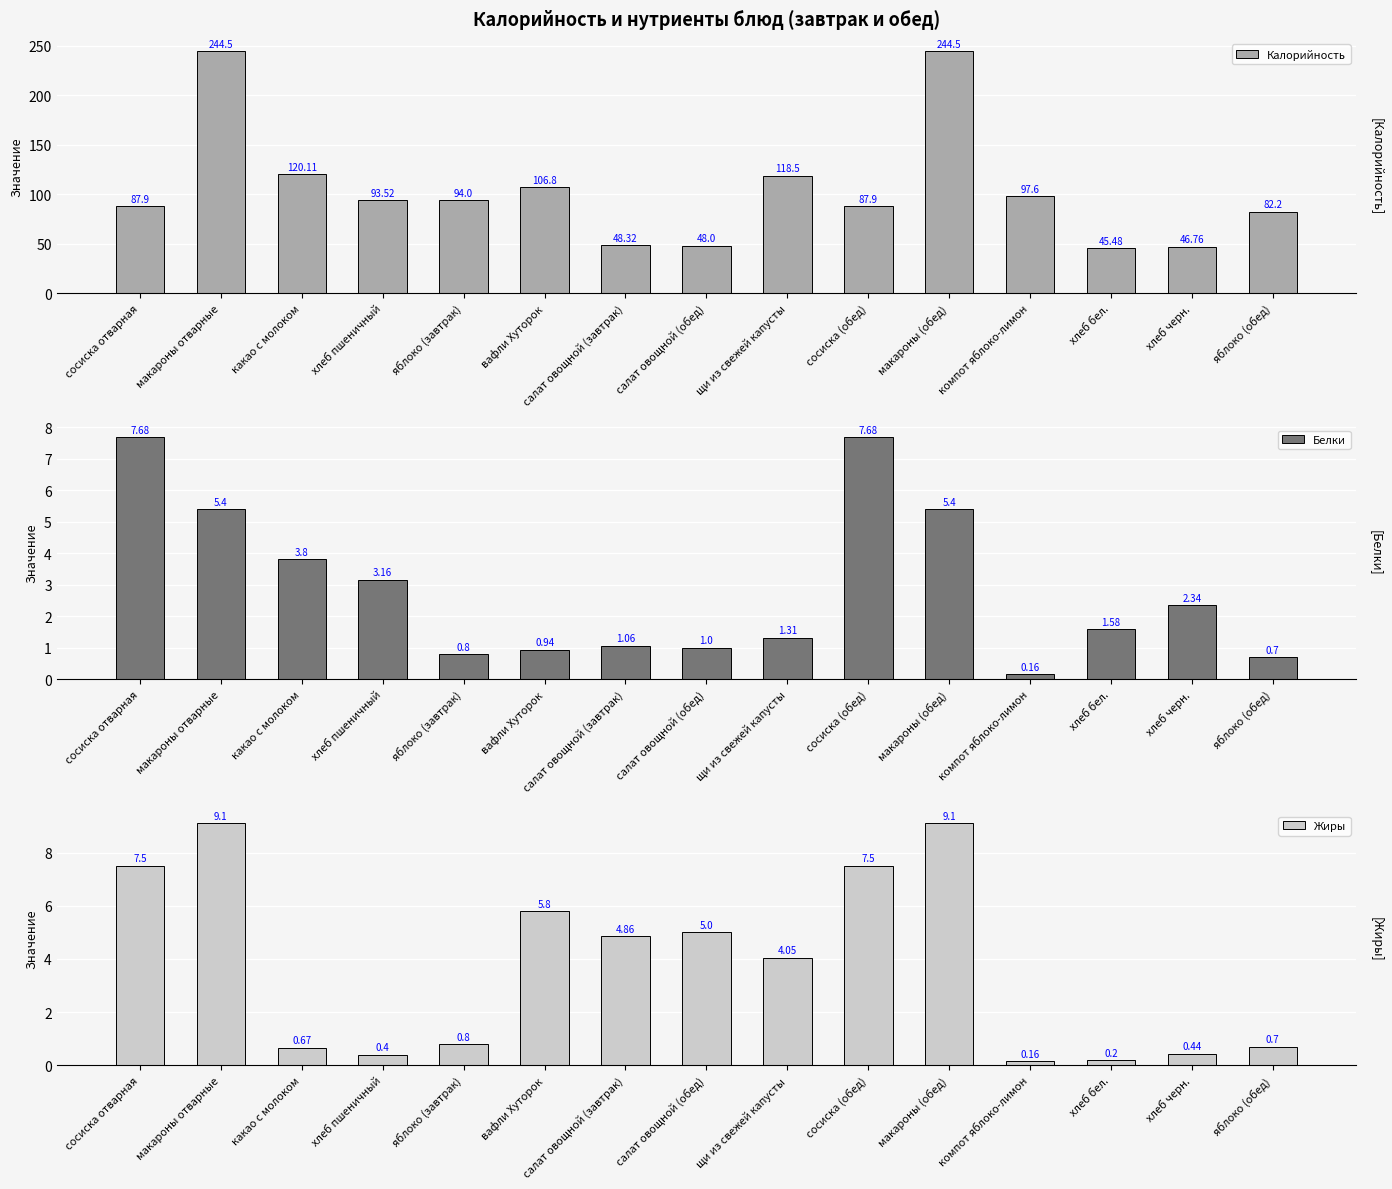

The value of Калорийность at компот яблоко-лимон is 24.3. True or false?

False